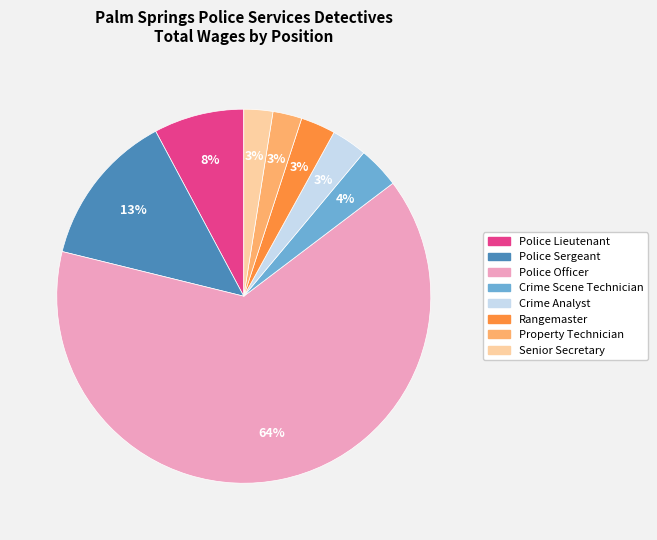

How many segments does this pie chart have?

8